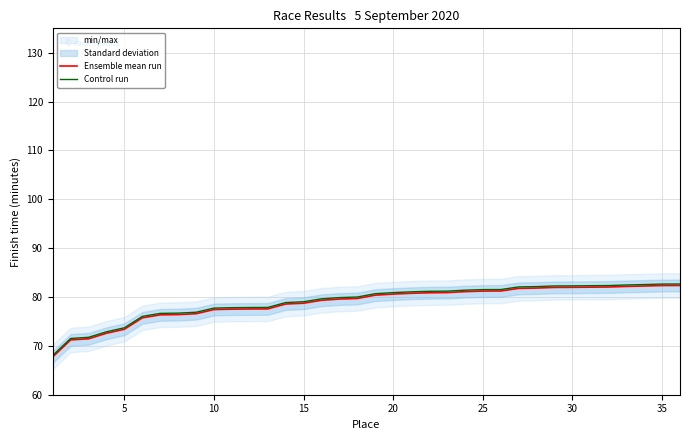

What is the minimum value for Ensemble mean run?

67.7